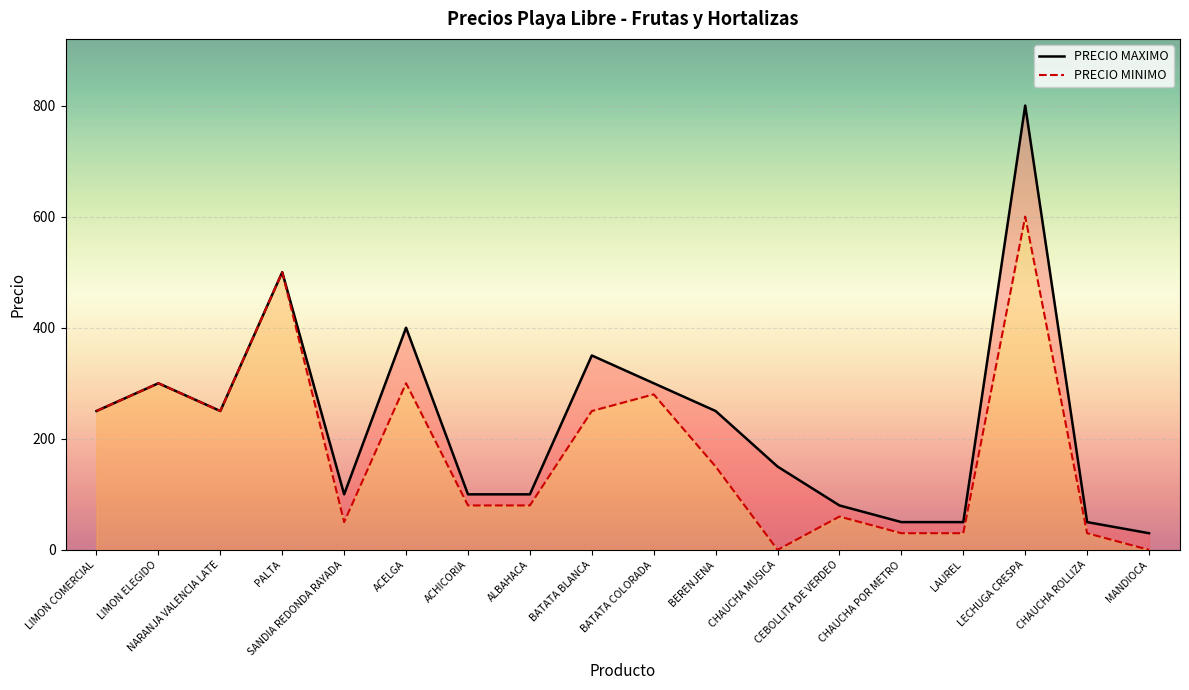

How many lines are shown in the chart?

2